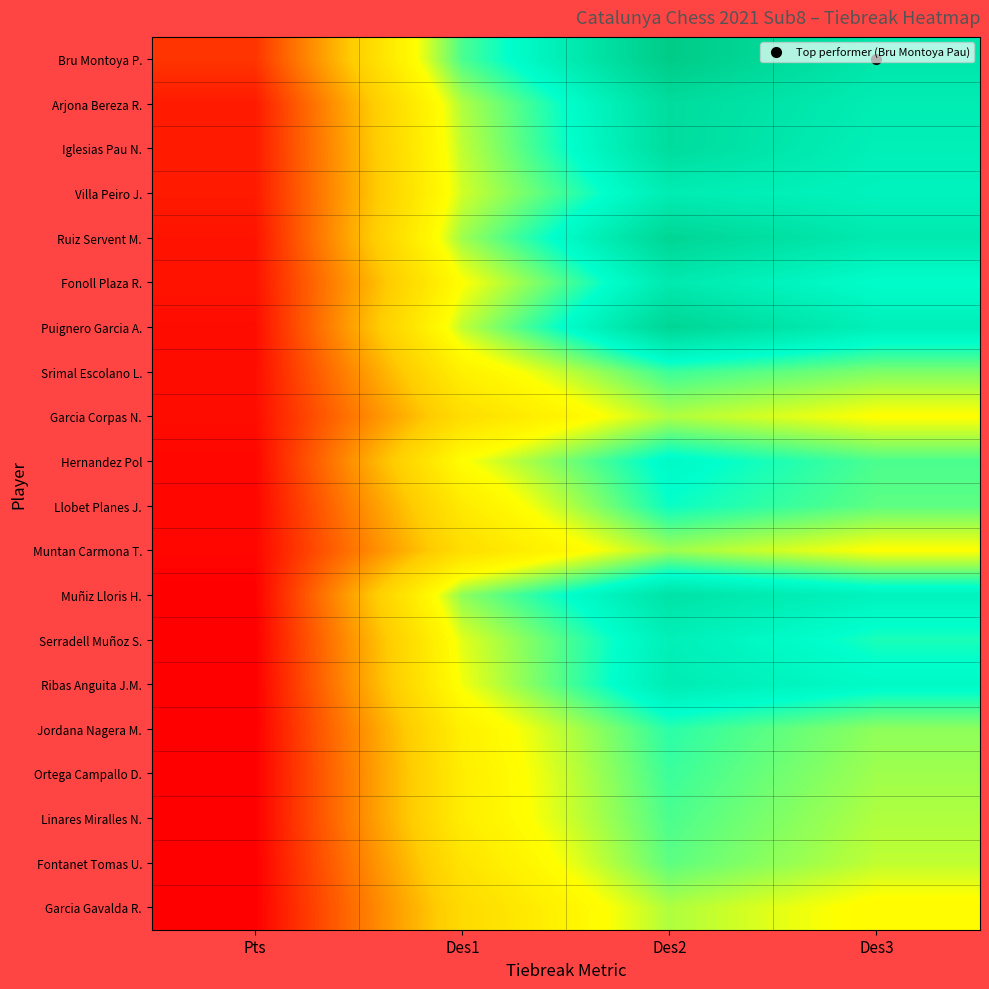

How many data points does each series have?

4